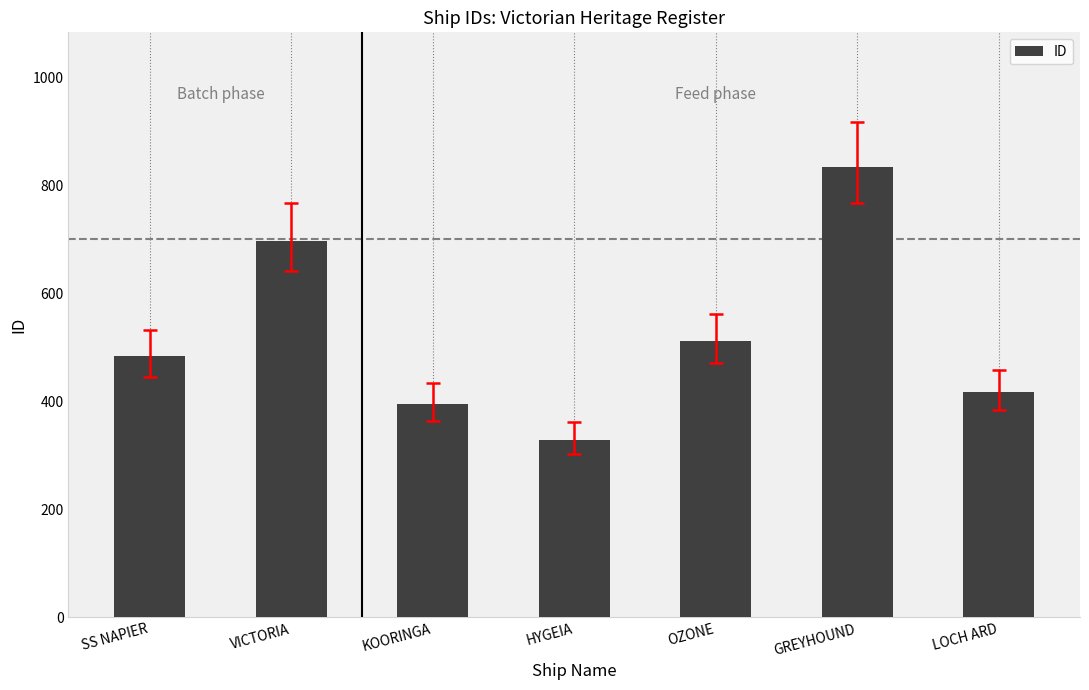

Are the bars grouped side by side (vs. stacked)?

No